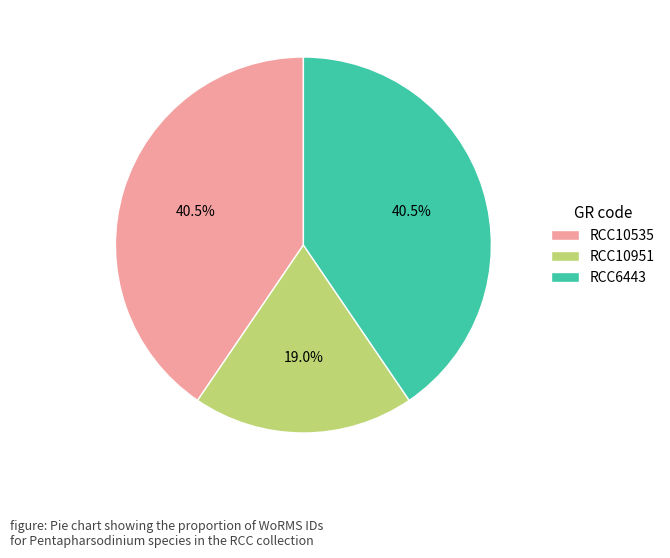

Is there a majority slice in this chart?

No